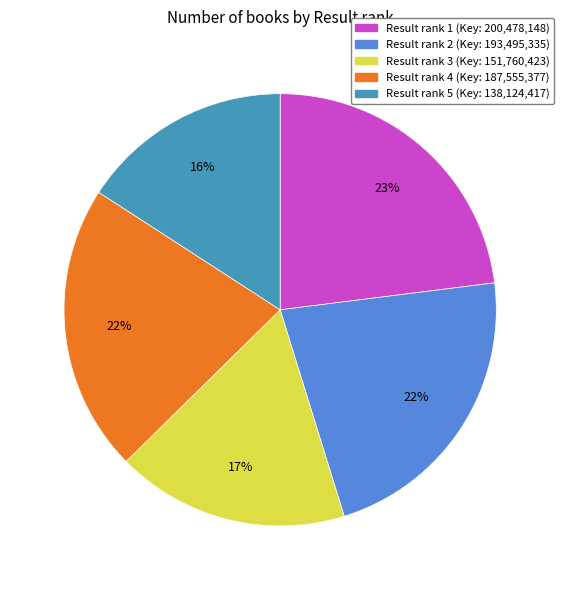

Is there a majority slice in this chart?

No